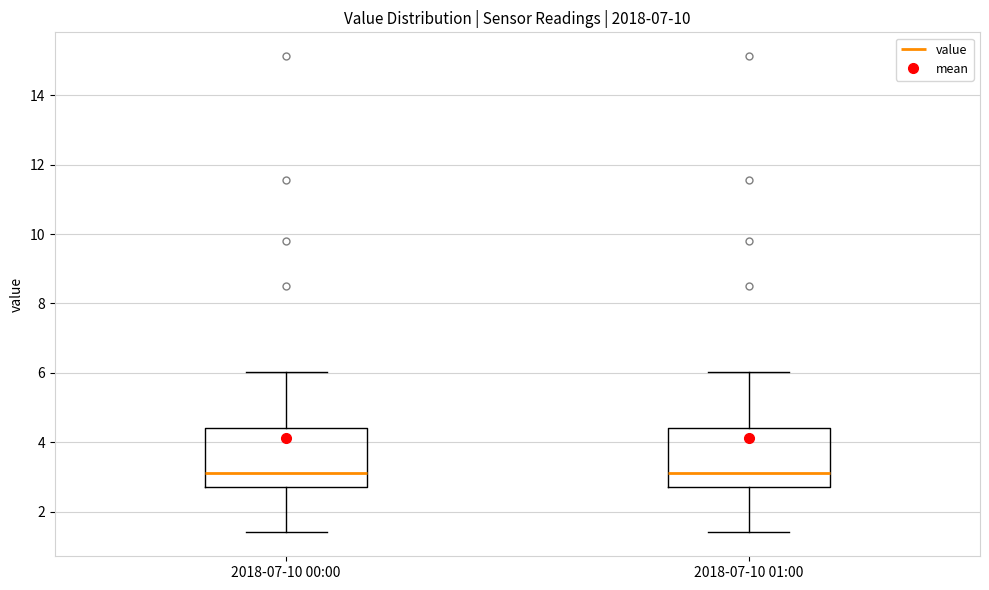

Where is the upper edge of the box for 2018-07-10 01:00 on the y-axis? The values are not printed on the chart, so give them approximately, as read against the axis.

4.4